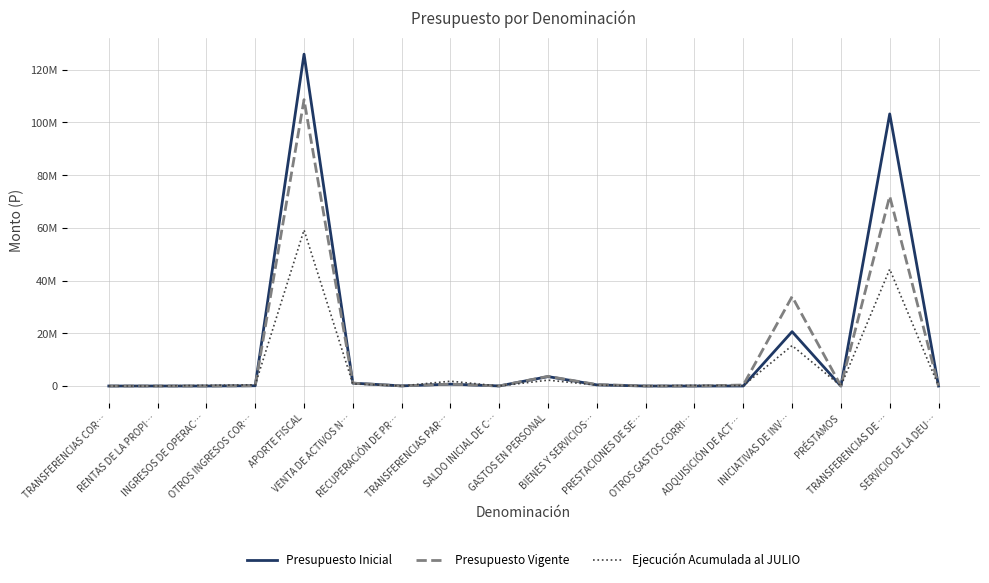

Where does the Presupuesto Inicial series first go above 53087?

OTROS INGRESOS COR…